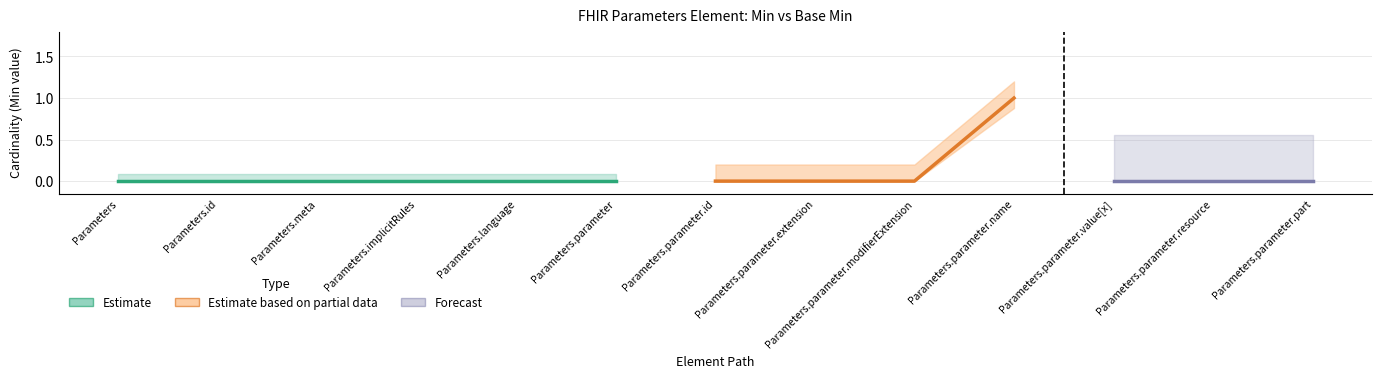

Where is the first local maximum for Min?

Parameters.parameter.name